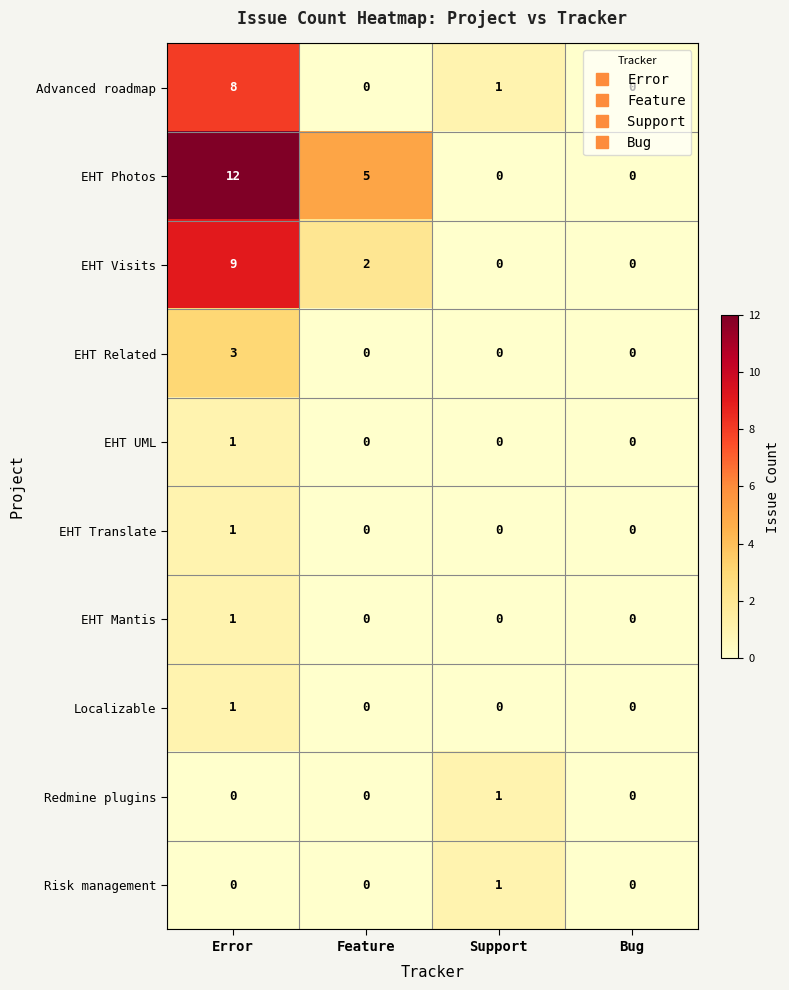

Which series changed the most between Feature and Bug?

EHT Photos